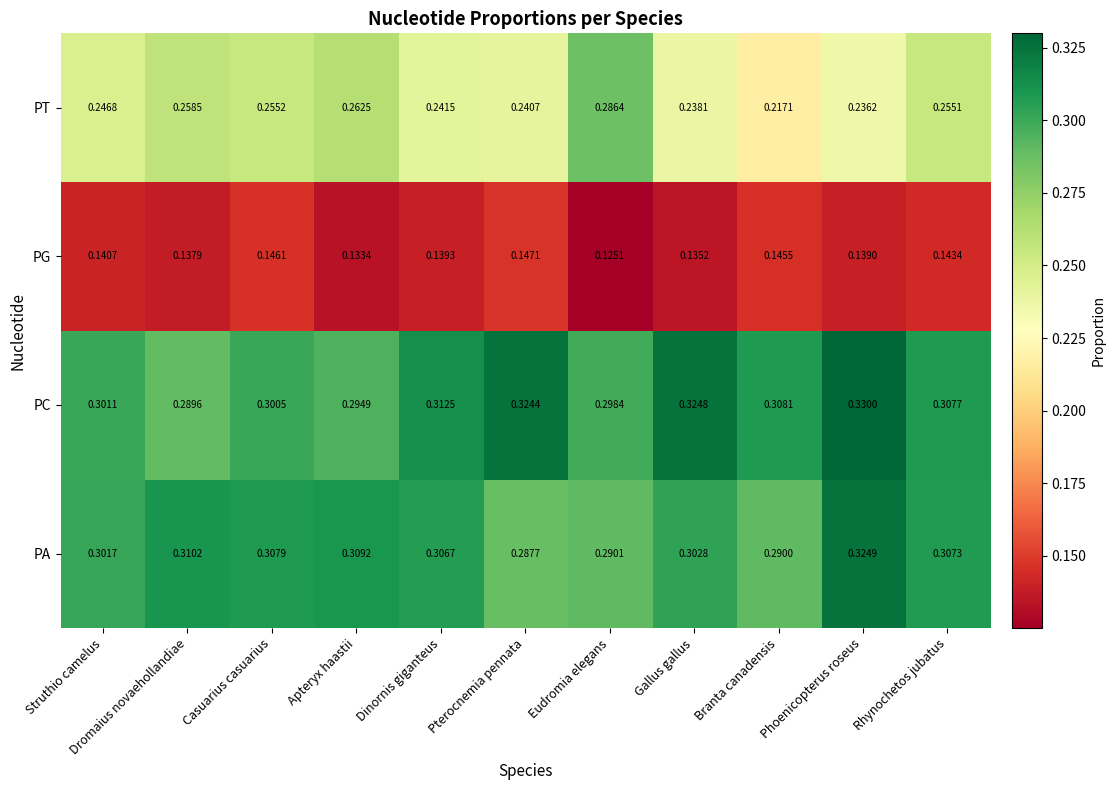

At which label is PT closest to 0?

Branta canadensis